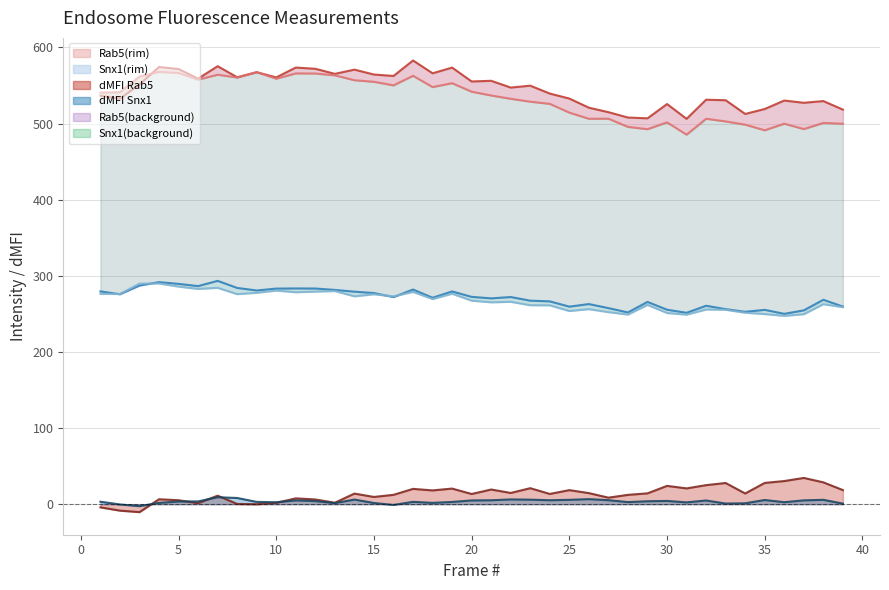

What is the greatest value displayed?

582.8